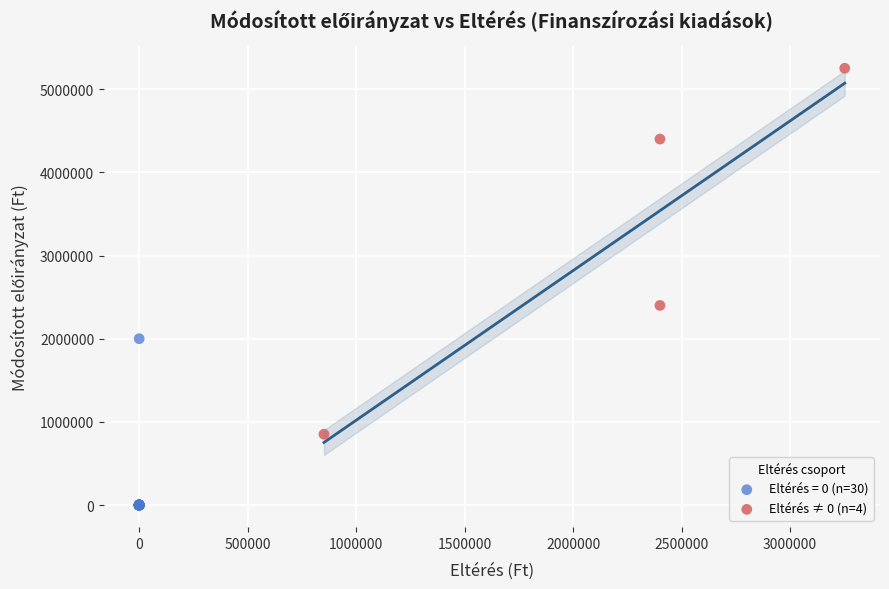

Which series contains the highest Y value?

Eltérés ≠ 0 (n=4)